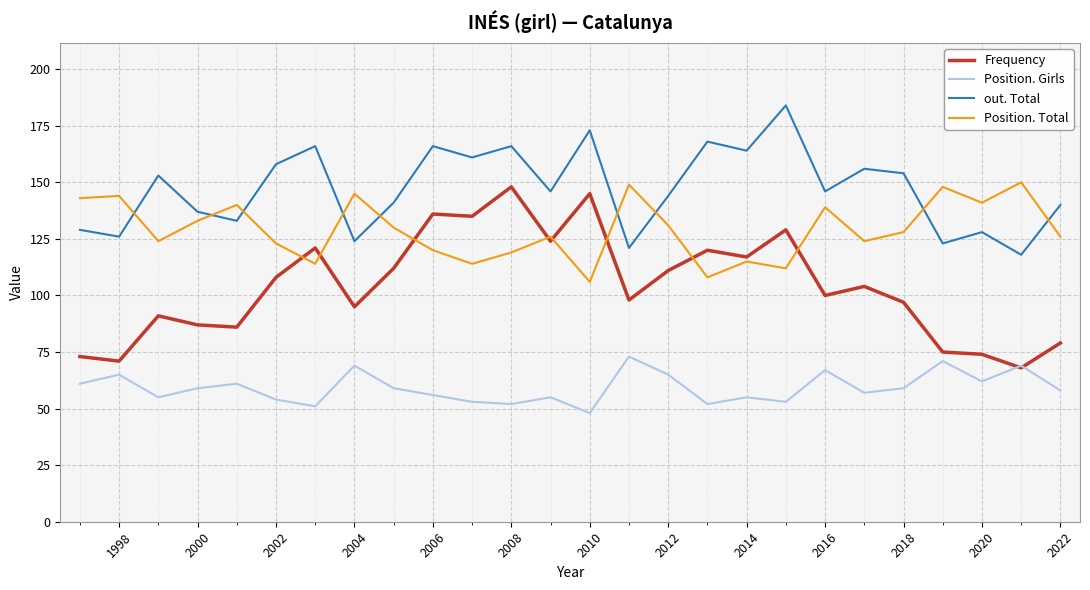

What is the lowest value of the out. Total series?

118